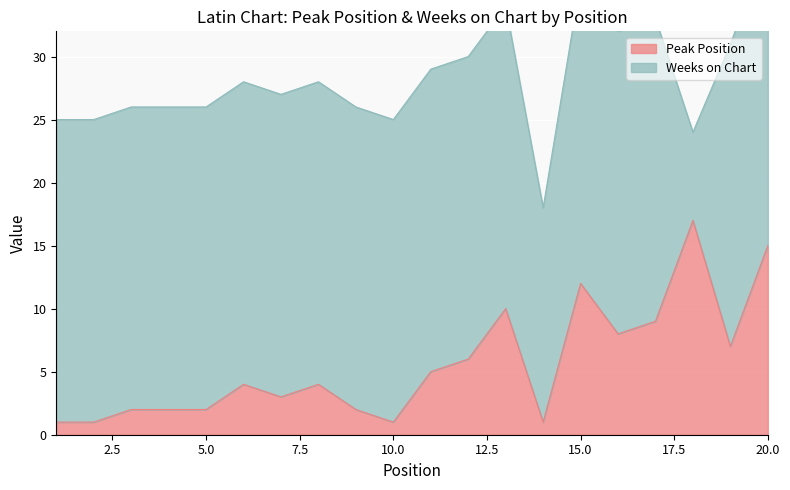

How many values exceed 4?

9